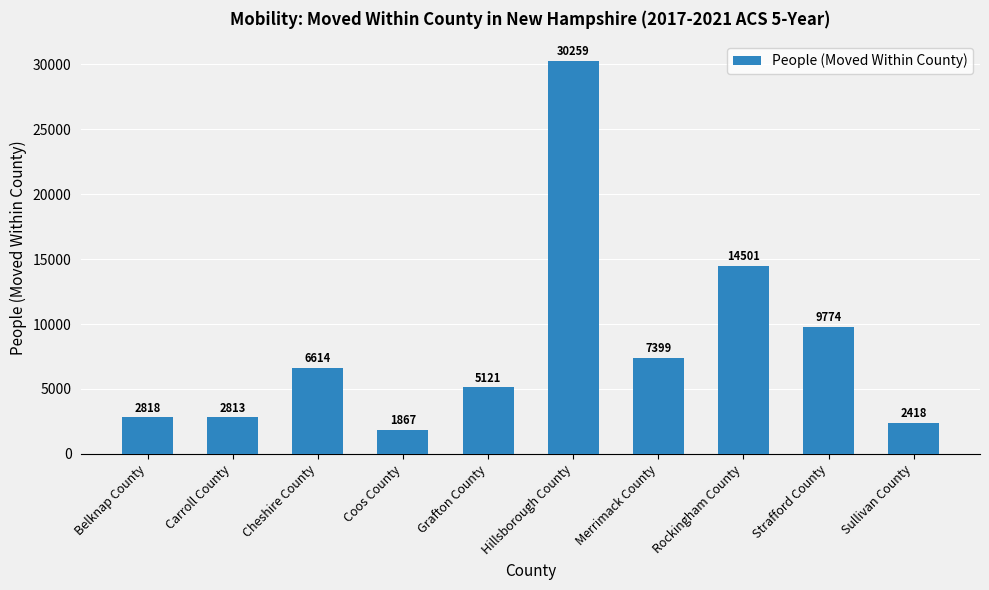

What position from the right is Carroll County?

9